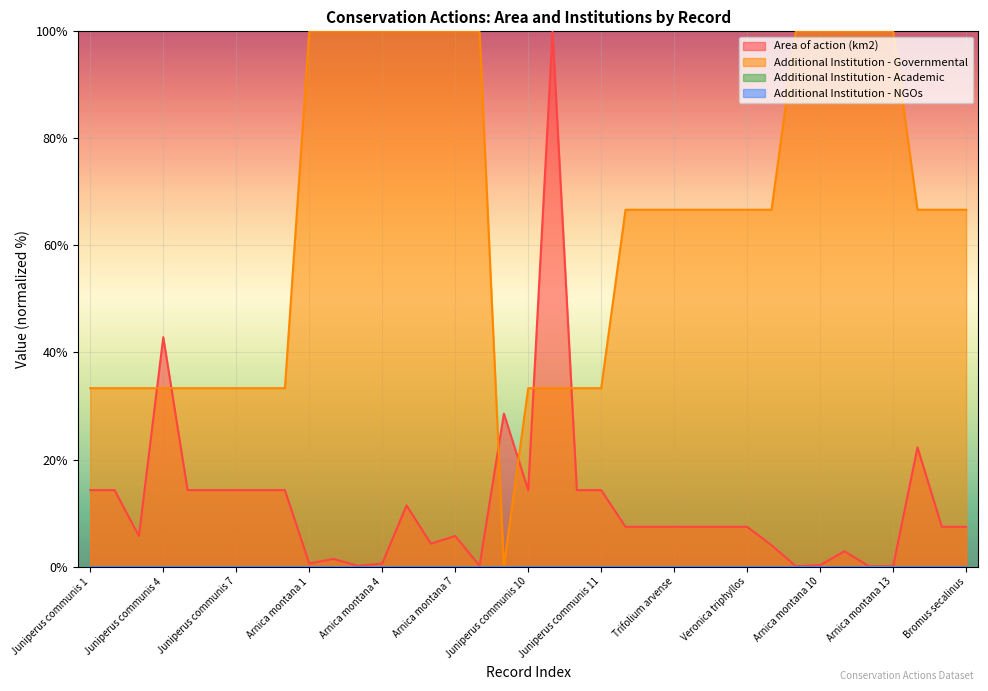

At which category is the sum across all series the highest?

Dianthus carthusianorum 1